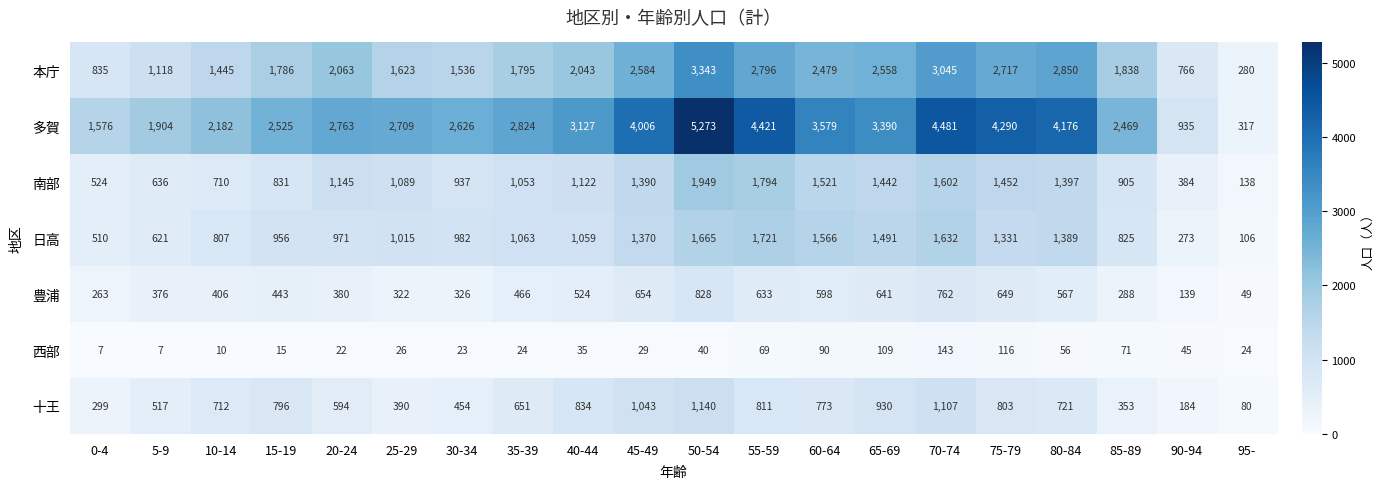

Count the number of data series in this chart.

7